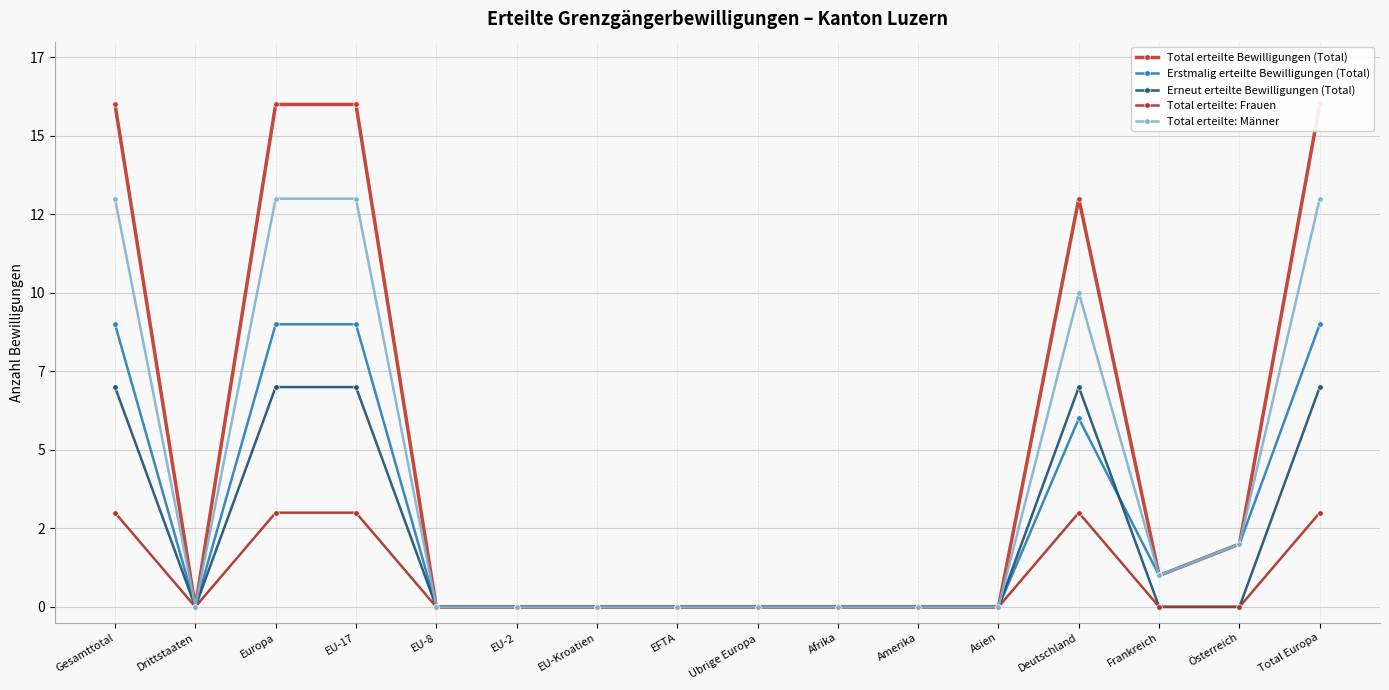

What is the greatest value displayed?

16